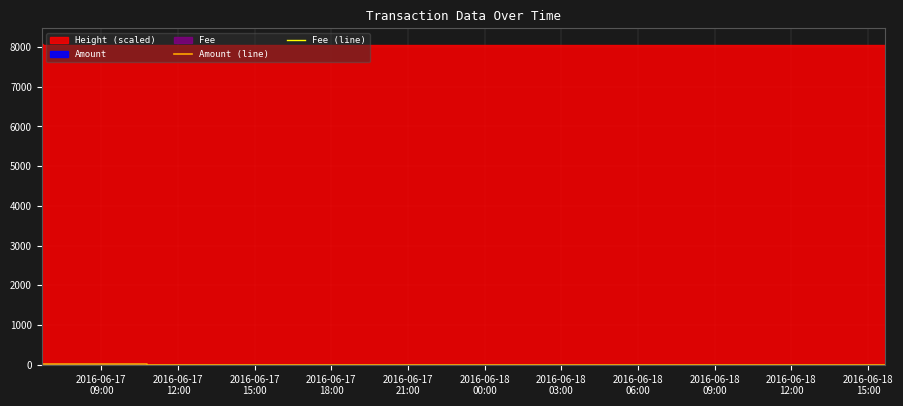

At which label does Amount (line) first exceed 2?

2016-06-17
09:00